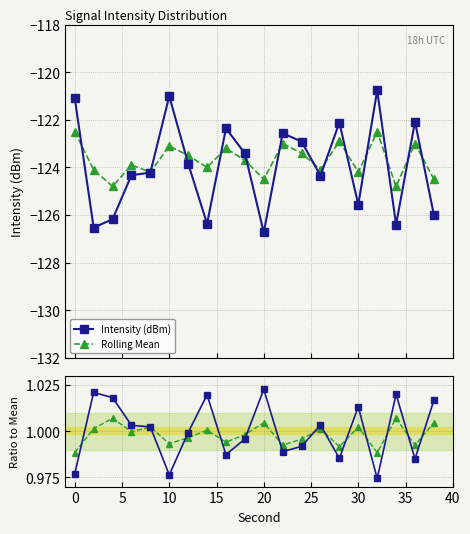

How many interior local peaks does the Rolling Mean series have?

7